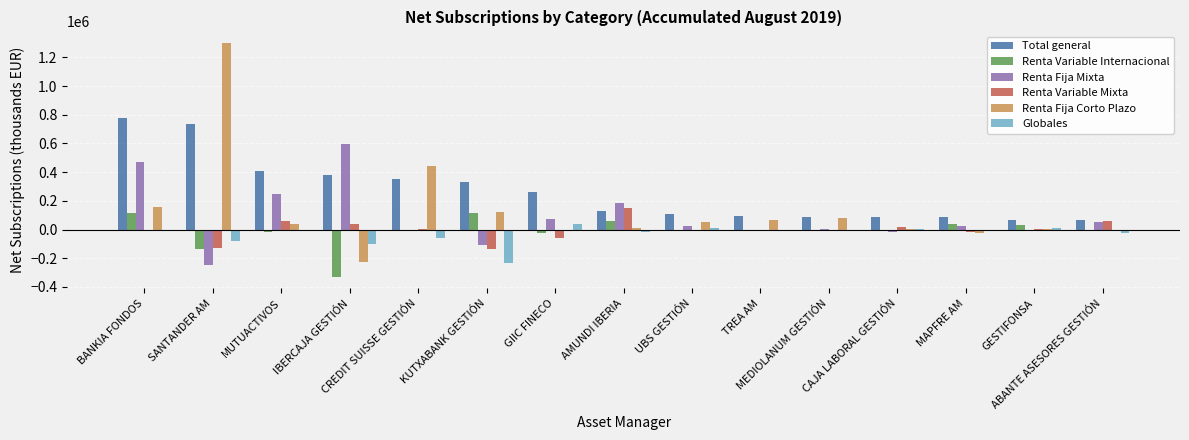

Count the number of data series in this chart.

6